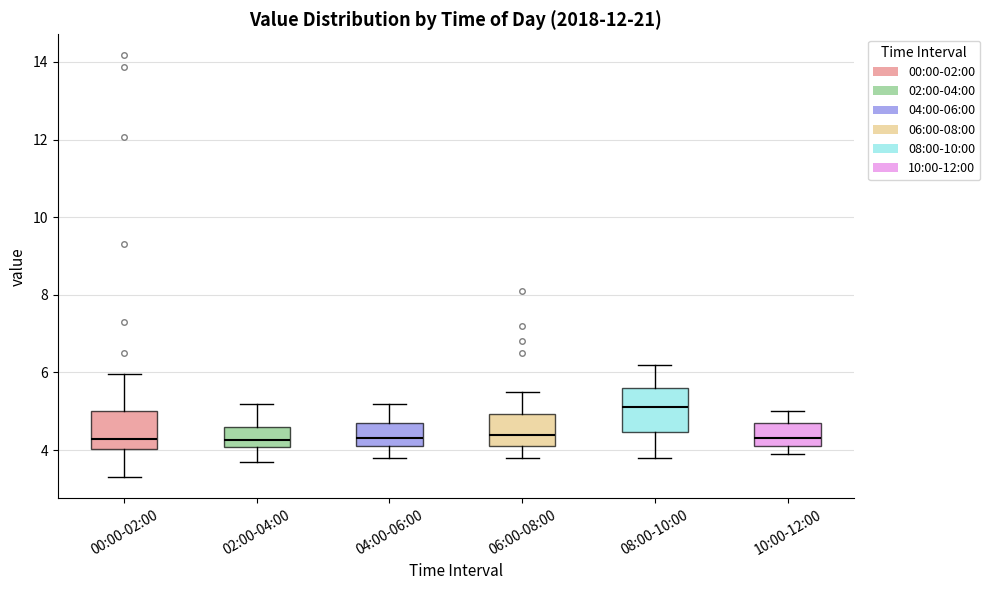

Reading left to right, transcribe this box plot: for each box, give where its median line is, the range the box spans, and where its two whiskers end, as read against the y-axis. The values are not printed on the chart, so give them approximately, as read against the axis.

00:00-02:00: median 4.2, box 4.0 to 5.0, whiskers 3.4 to 6.0
02:00-04:00: median 4.2, box 4.0 to 4.6, whiskers 3.8 to 5.2
04:00-06:00: median 4.4, box 4.2 to 4.8, whiskers 3.8 to 5.2
06:00-08:00: median 4.4, box 4.2 to 5.0, whiskers 3.8 to 5.6
08:00-10:00: median 5.2, box 4.4 to 5.6, whiskers 3.8 to 6.2
10:00-12:00: median 4.4, box 4.2 to 4.8, whiskers 4.0 to 5.0